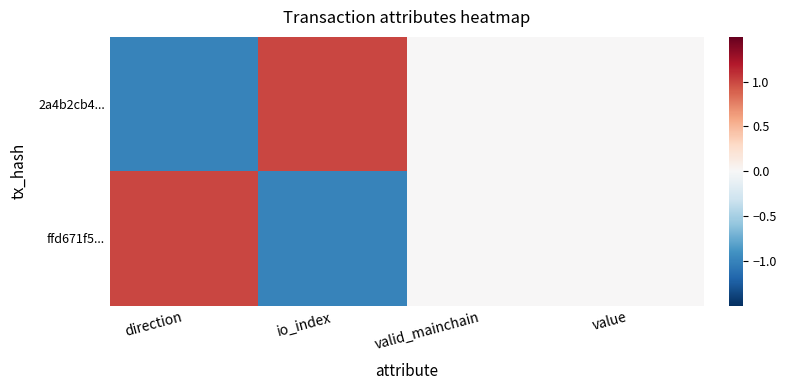

Reading left to right, list all the values displayed in this chart.

2a4b2cb4...: direction=-1.0	io_index=1.0	valid_mainchain=0.0	value=0.0
ffd671f5...: direction=1.0	io_index=-1.0	valid_mainchain=0.0	value=0.0